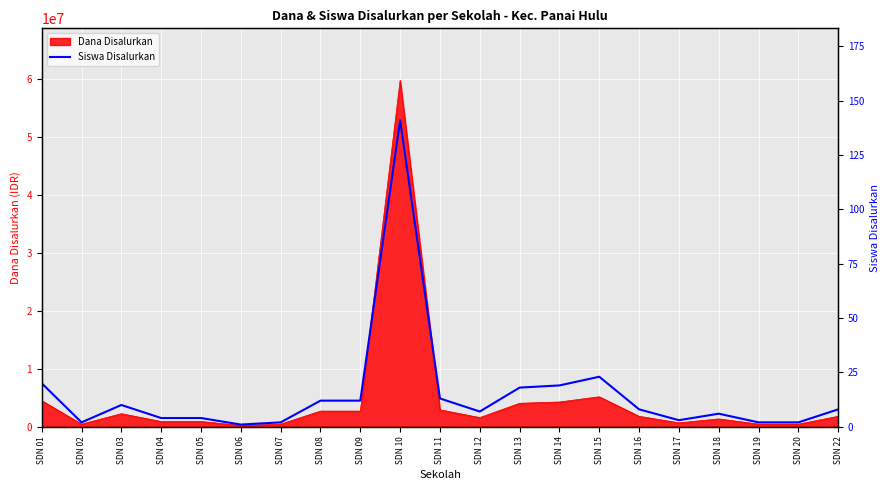

The chart shows a value of 13 at SDN 11. True or false?

True